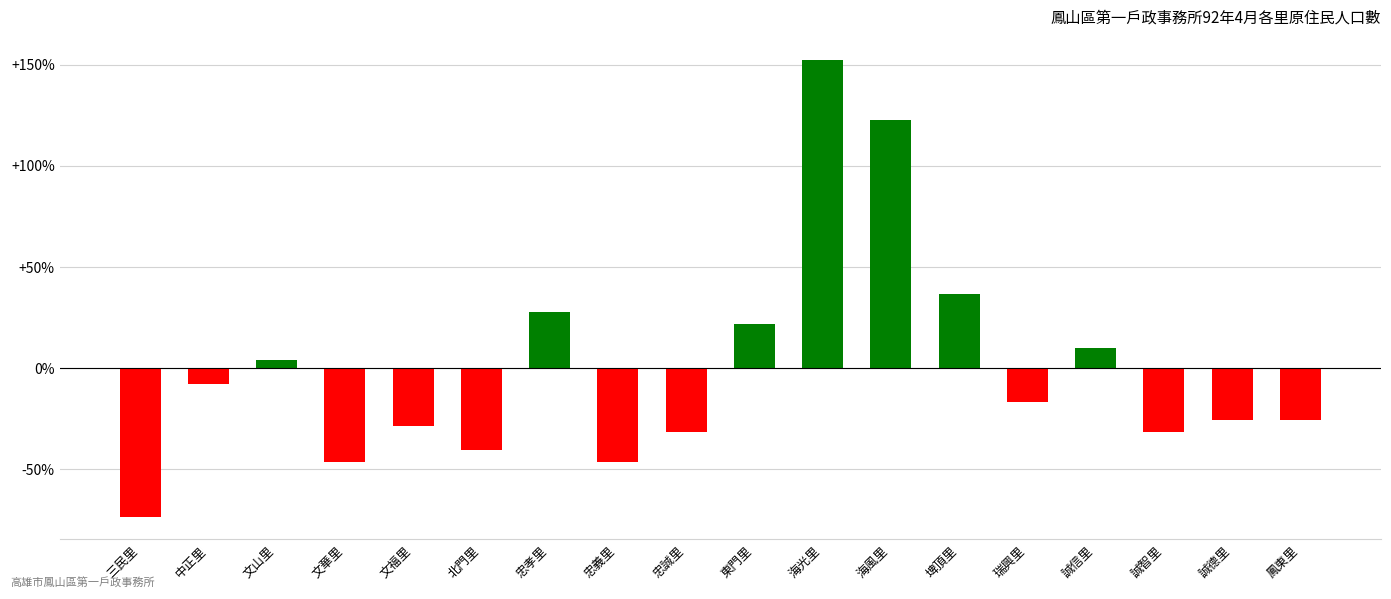

Are the bars grouped side by side (vs. stacked)?

No